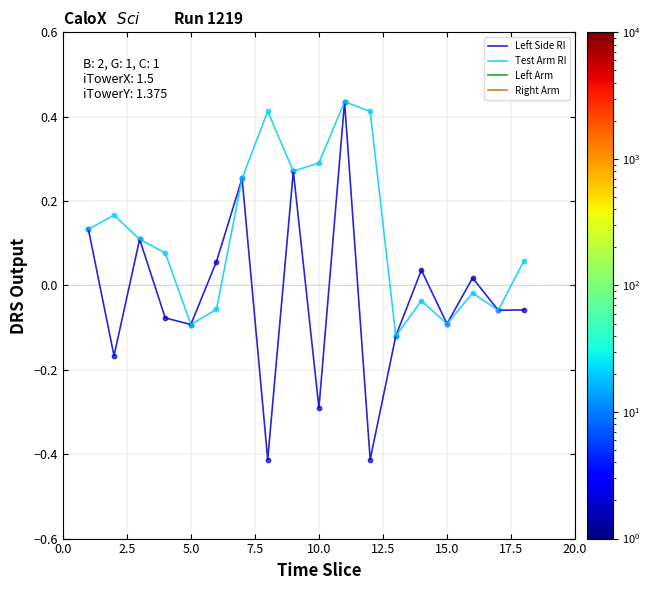

Which series contains the lowest Y value?

Left Side RI